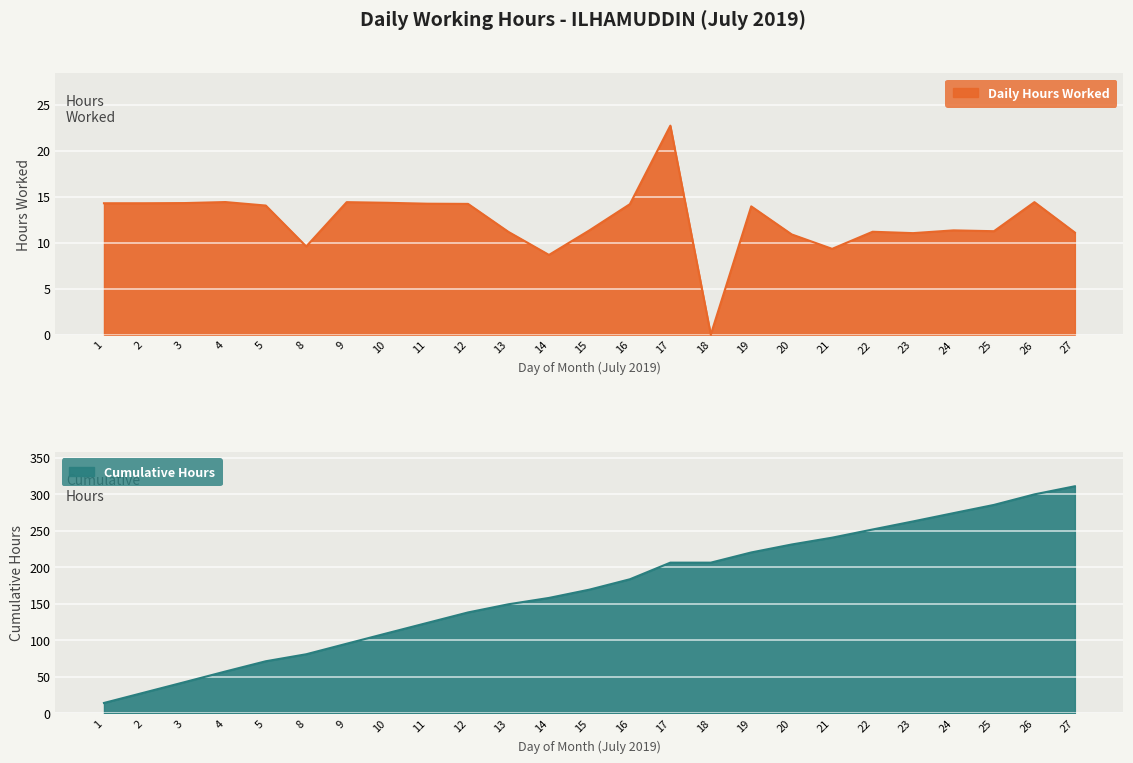

List the labels in order of value, smallest first.

18, 14, 21, 8, 20, 23, 27, 13, 22, 25, 15, 24, 19, 5, 16, 12, 11, 1, 2, 3, 10, 9, 26, 4, 17